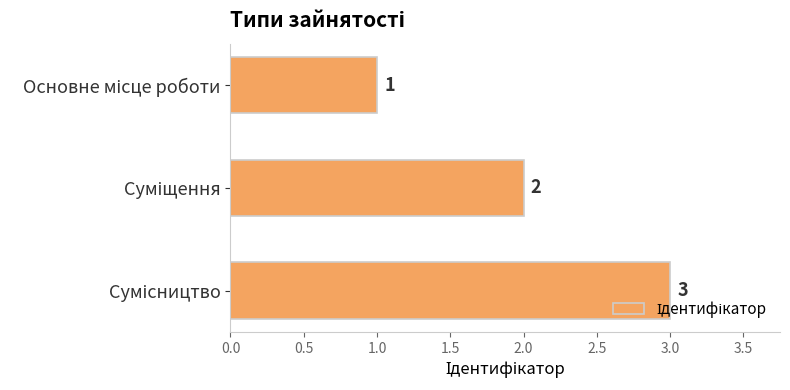

How many values are between 1 and 3?

3